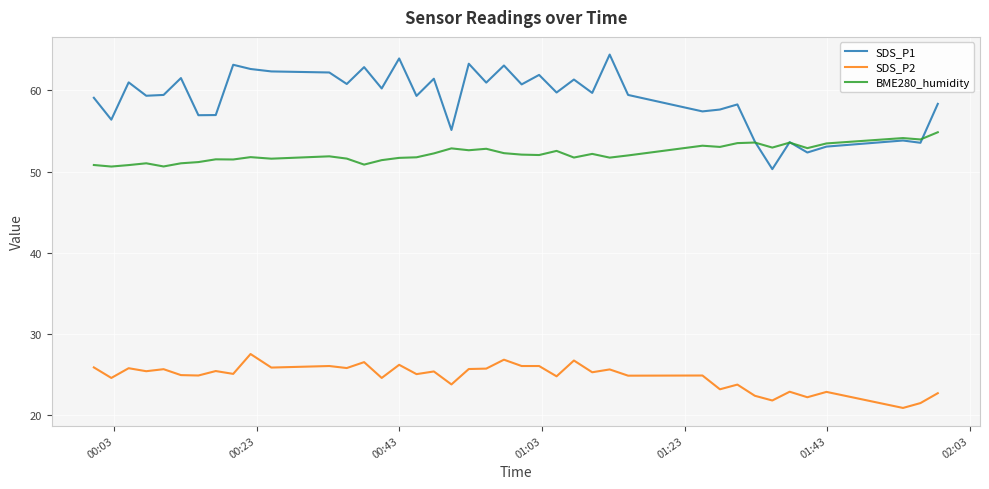

True or false: SDS_P2 and BME280_humidity cross at least once.

False